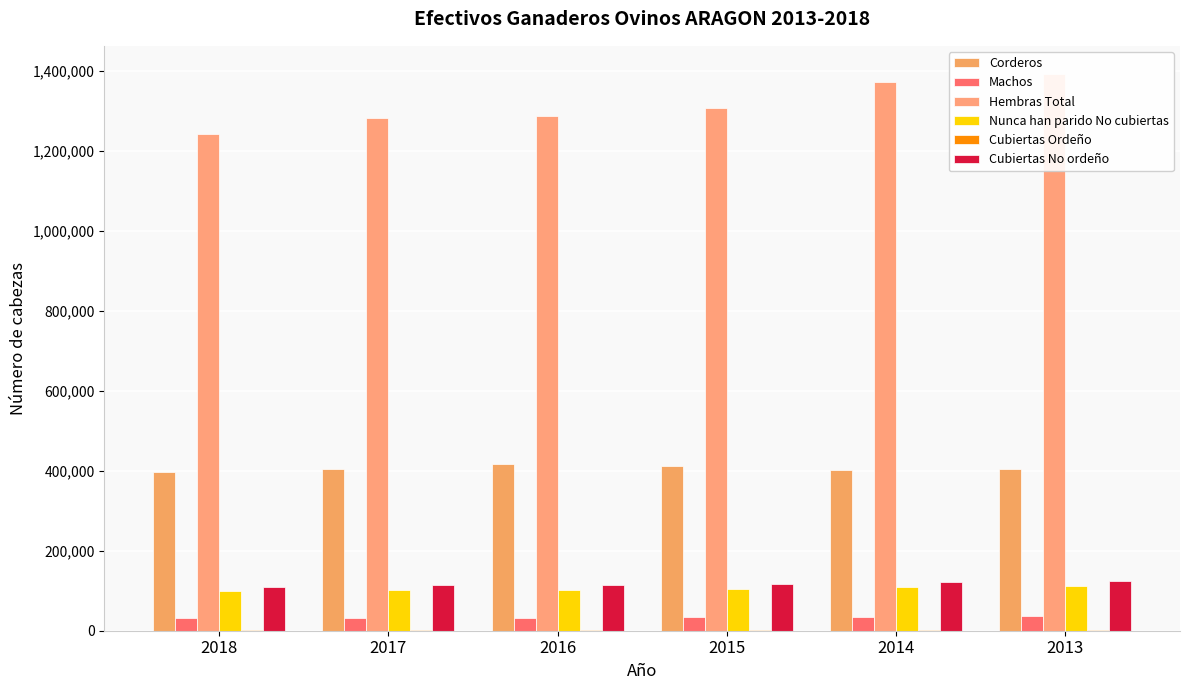

Which has a higher value, 2015 or 2017?

2015